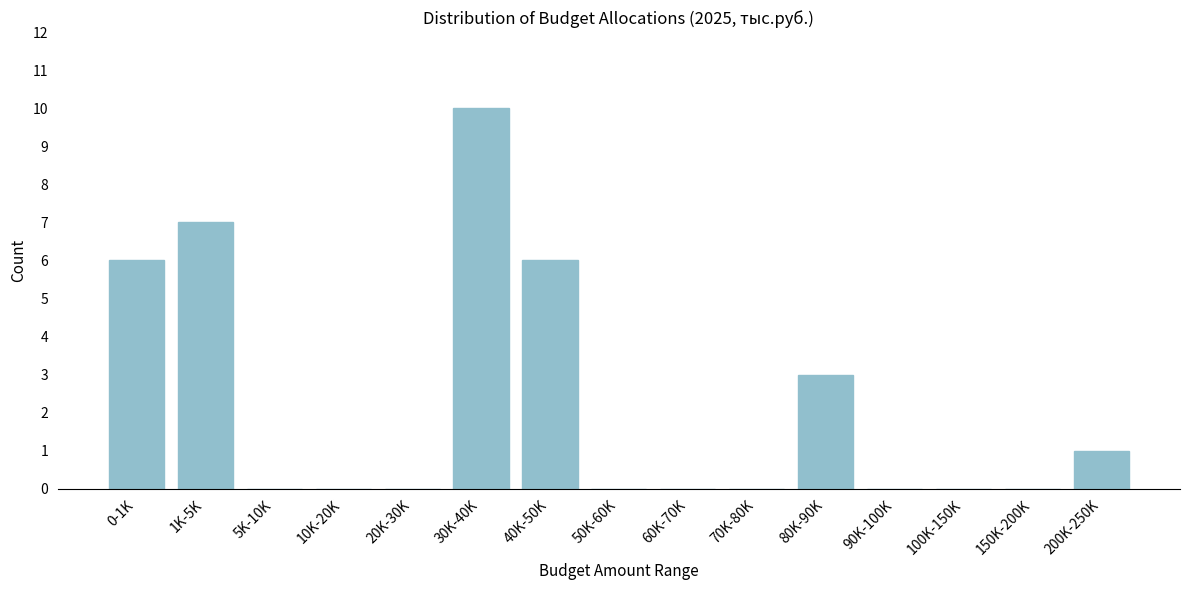

Reading left to right, list all the values displayed in this chart.

0-1K=6	1K-5K=7	5K-10K=0	10K-20K=0	20K-30K=0	30K-40K=10	40K-50K=6	50K-60K=0	60K-70K=0	70K-80K=0	80K-90K=3	90K-100K=0	100K-150K=0	150K-200K=0	200K-250K=1